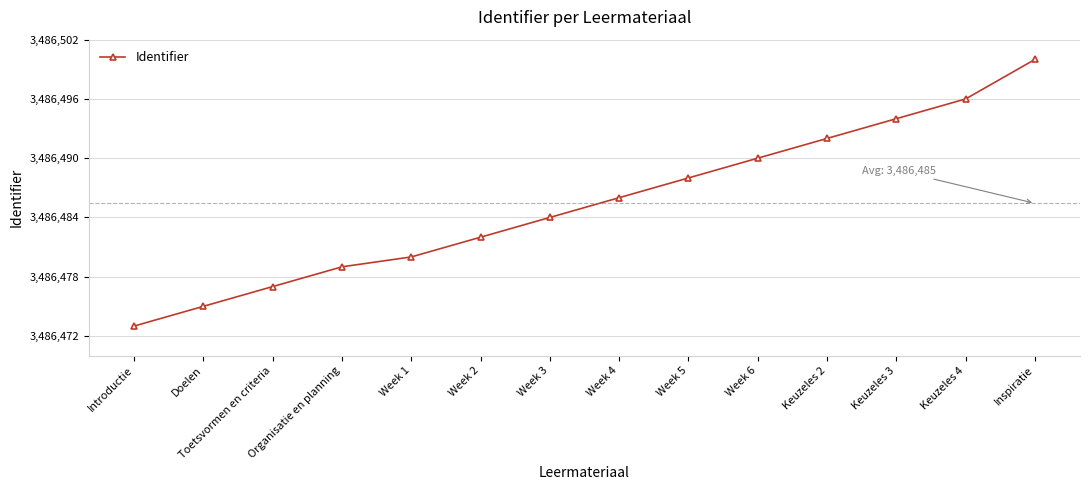

Where is the data nearest to the value 3486486?

Week 4